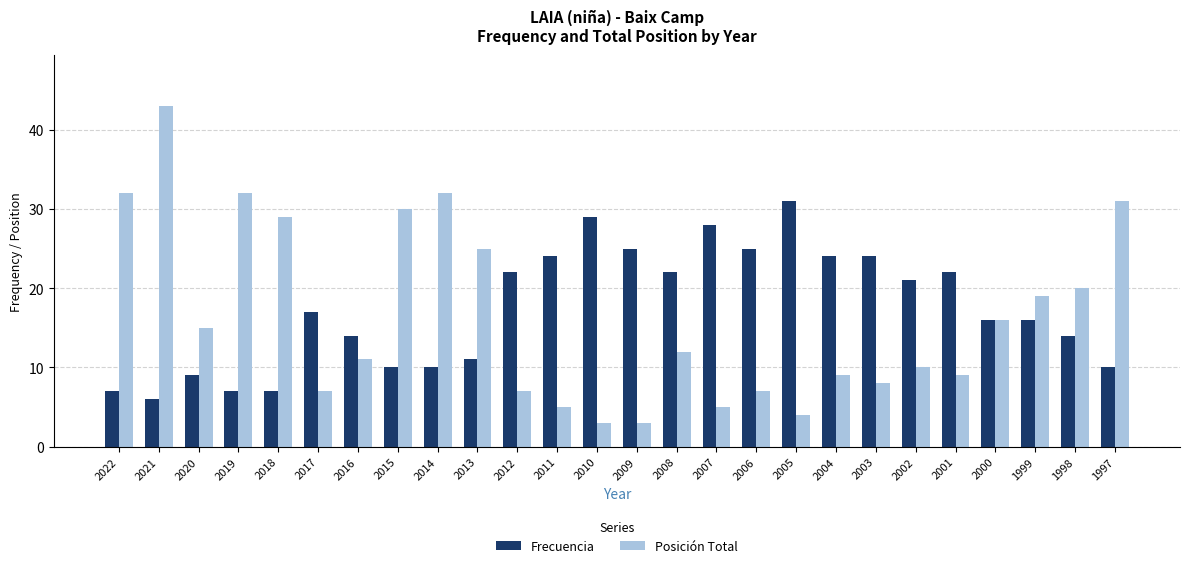

At 2009, list the series in order from largest to smallest.

Frecuencia, Posición Total